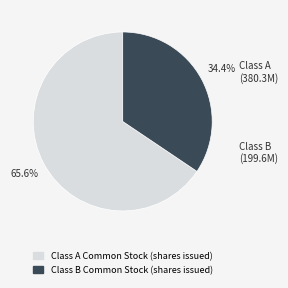

Is it true that Class B Common Stock (shares issued) is 34% of the pie?

True